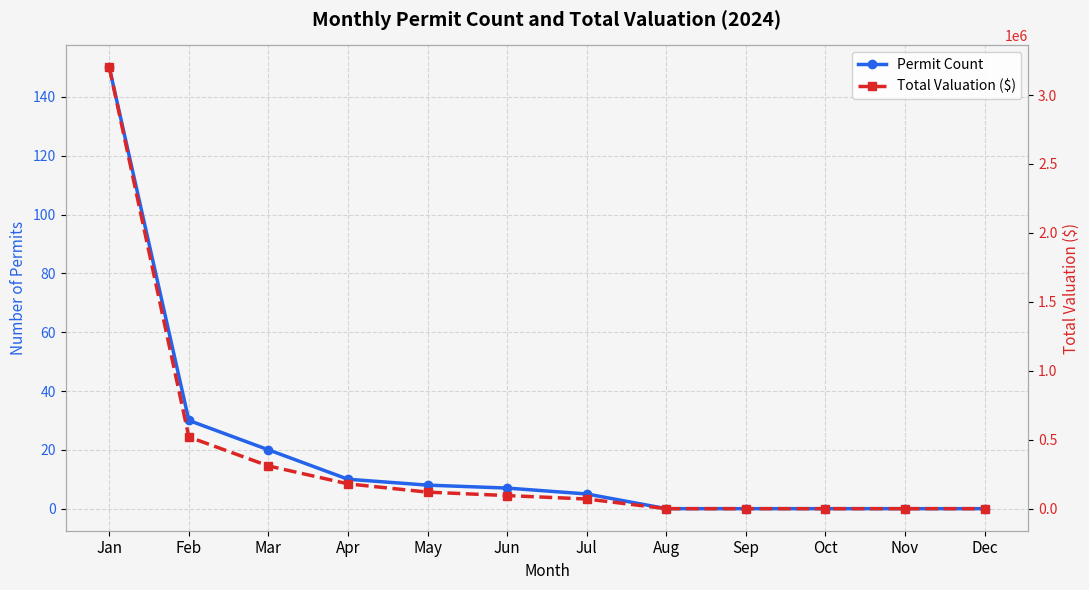

True or false: Permit Count has a value of 35 at Mar.

False